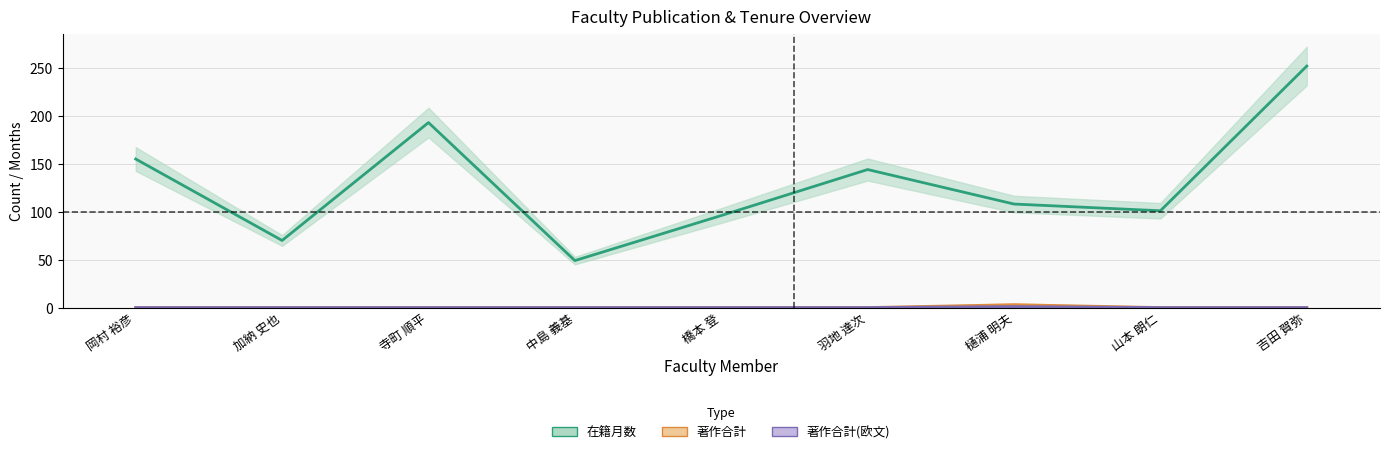

How many 著作合計(欧文) values are between 0 and 1?

9